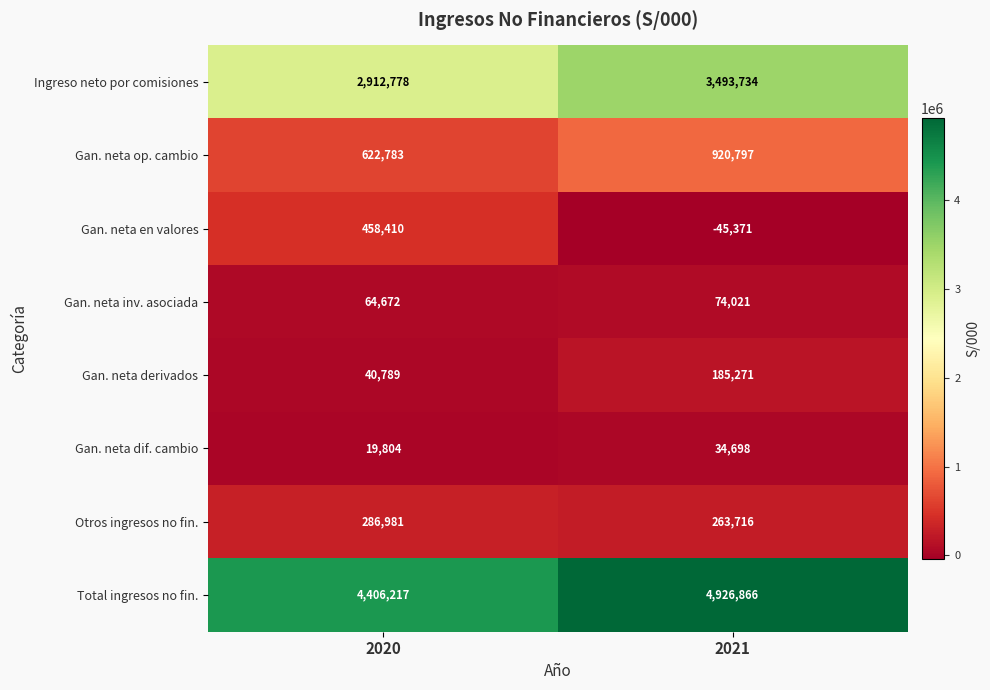

Between 2020 and 2021, which series saw the biggest shift?

Ingreso neto por comisiones